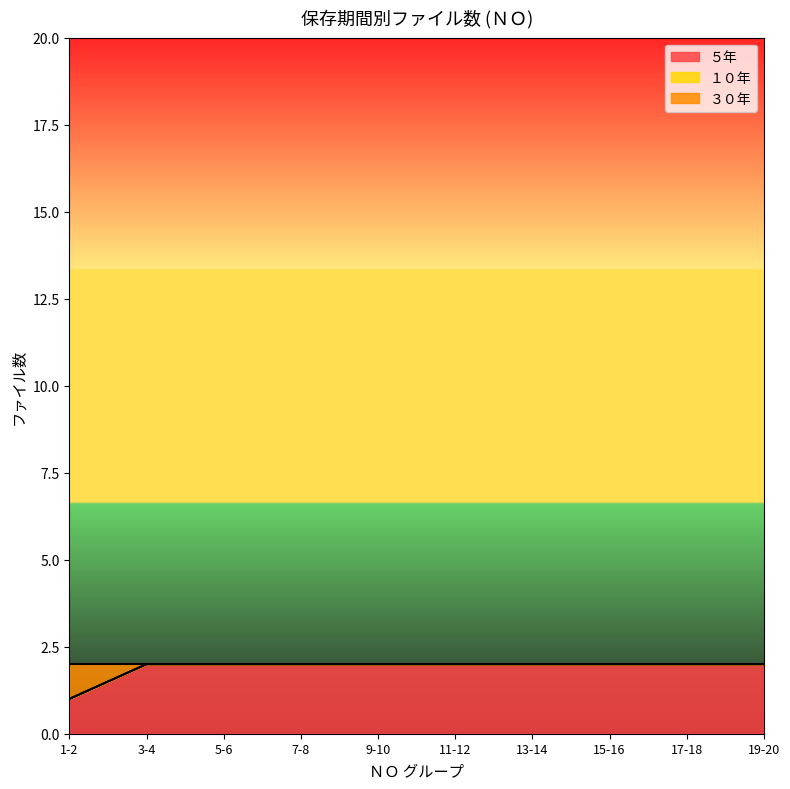

At which label does ５年_line reach its minimum?

1-2